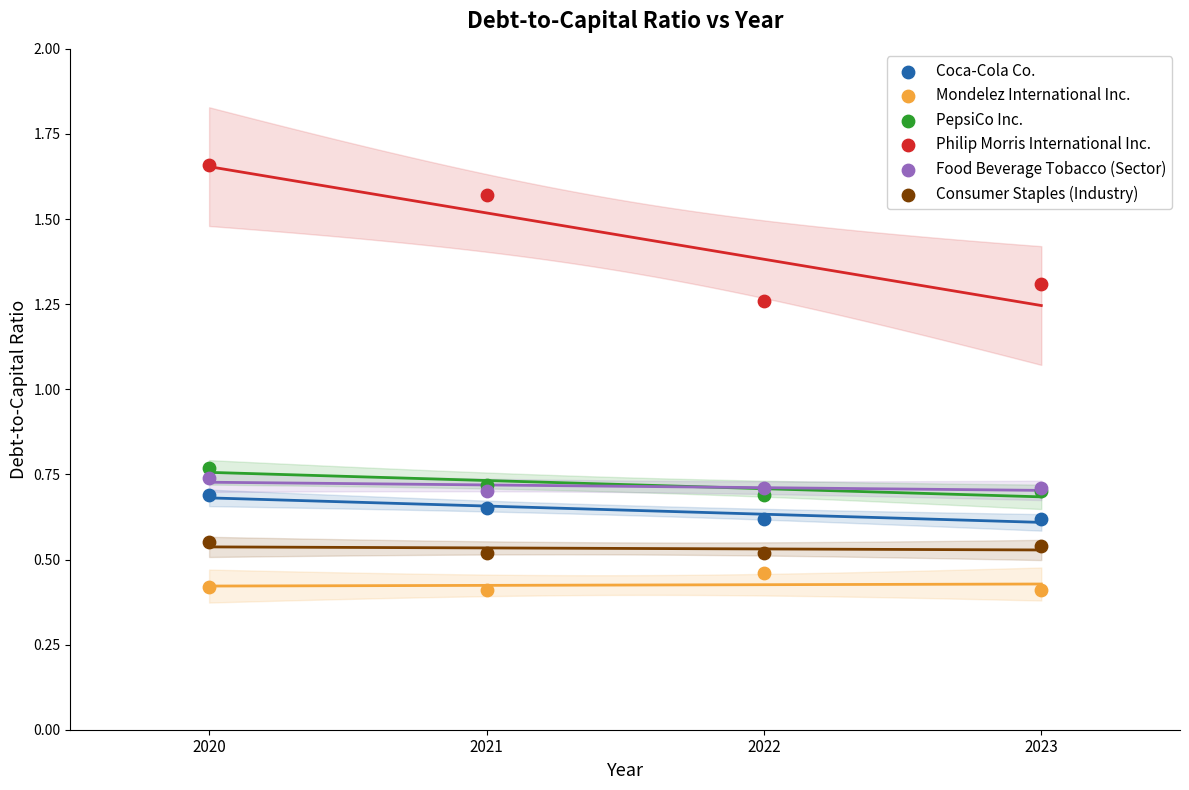

What is the X range (max minus min) for the scatter plot?

3.0